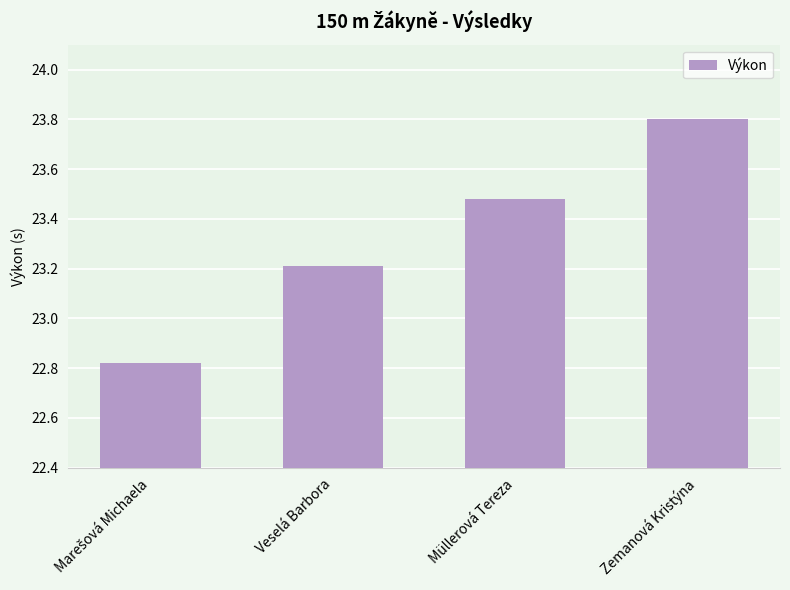

What is the difference between the maximum and second lowest values?

0.6